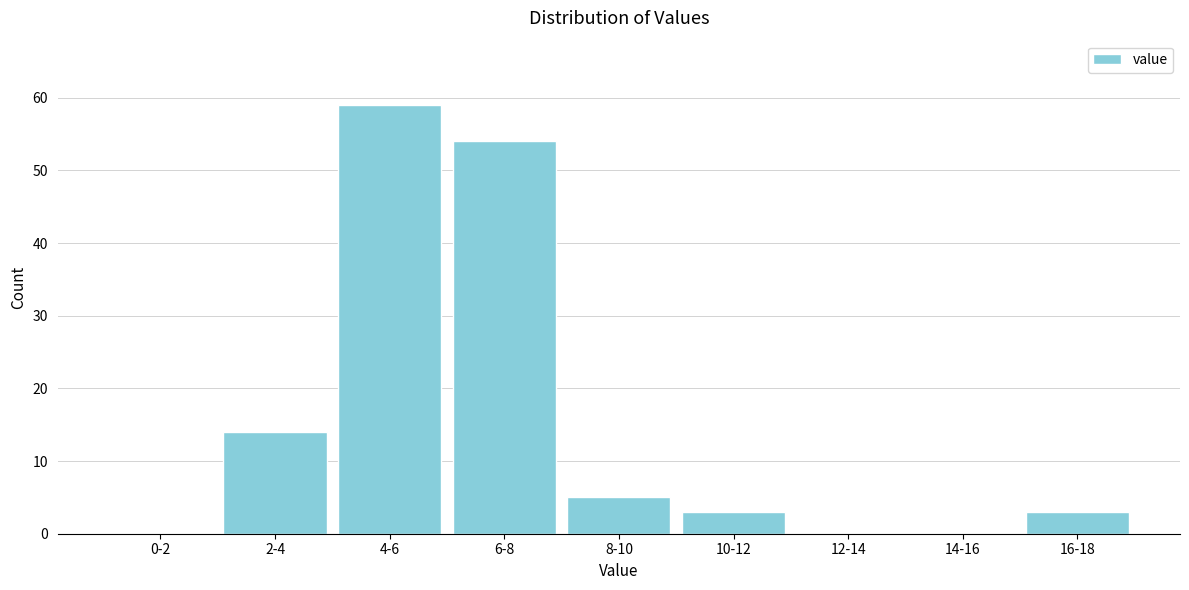

Reading right to left, extract all data points from this chart.

16-18=3	14-16=0	12-14=0	10-12=3	8-10=5	6-8=54	4-6=59	2-4=14	0-2=0